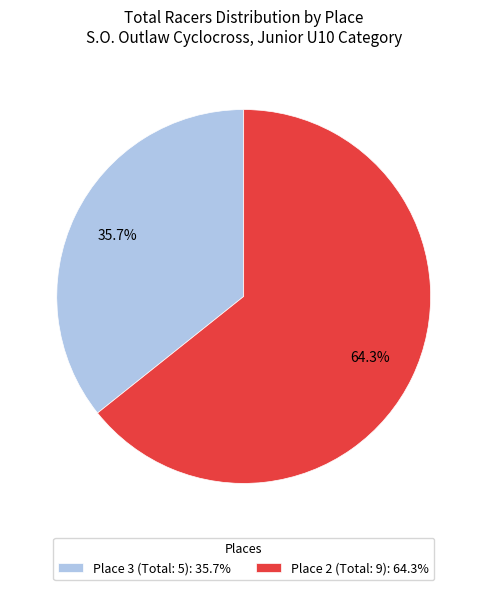

Count the number of slices in the pie.

2